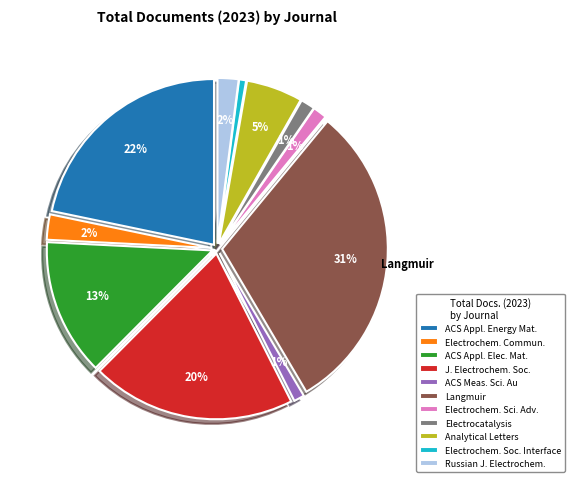

To the nearest percent, what is the average slice percentage?

9%